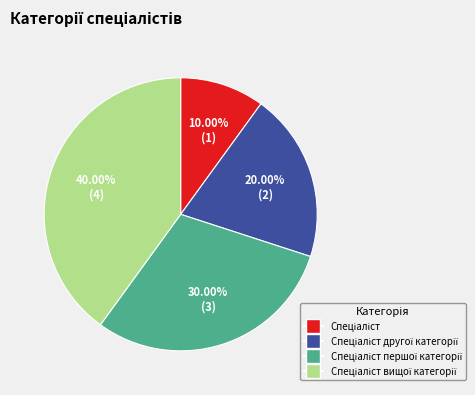

Is there a majority slice in this chart?

No